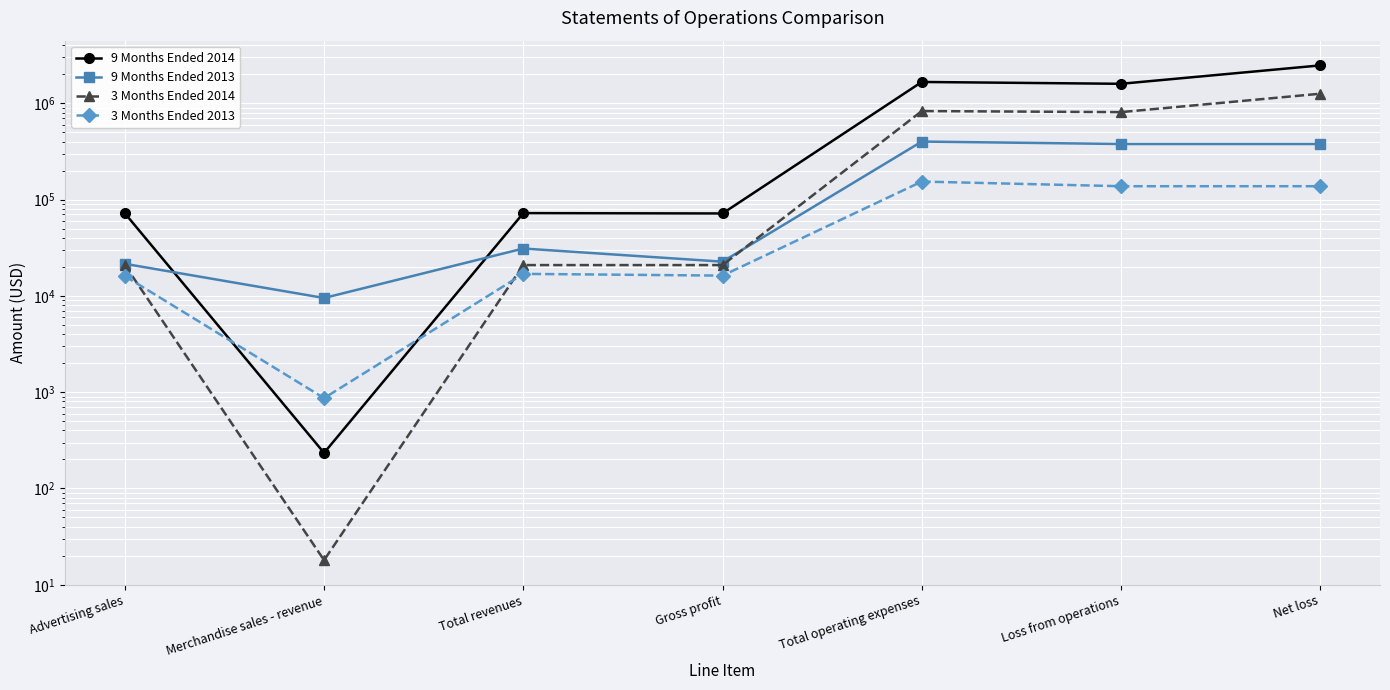

At which label is 3 Months Ended 2013 closest to 77334?

Loss from operations